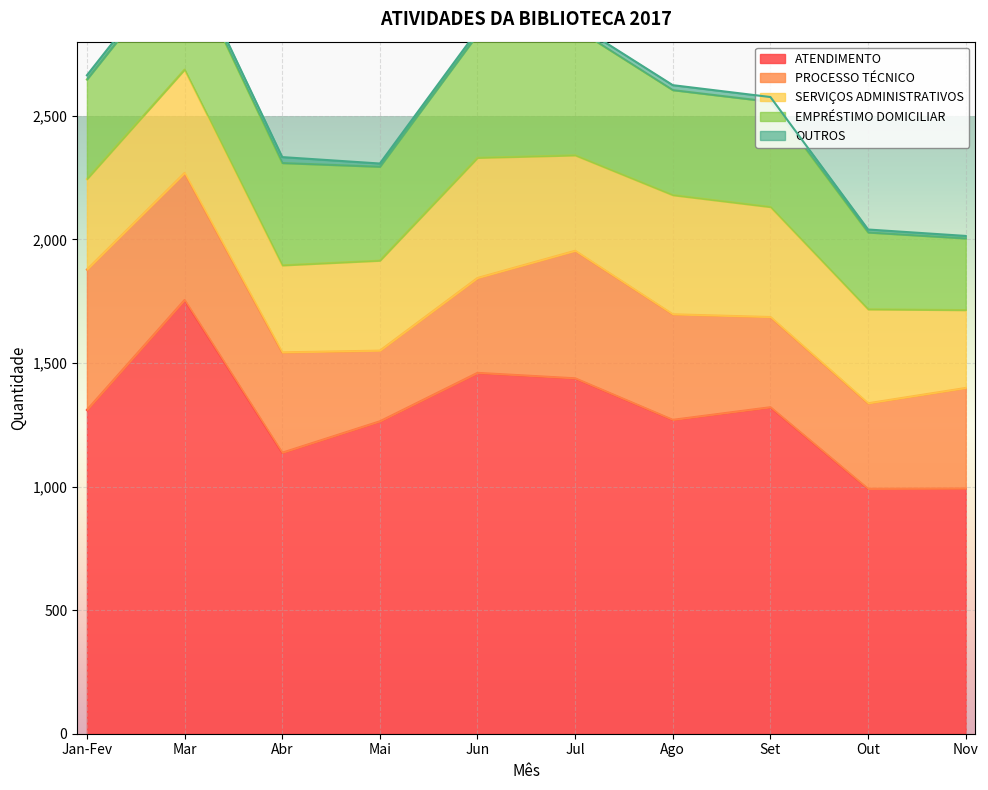

At which label does EMPRÉSTIMO DOMICILIAR first exceed 425?

Mar